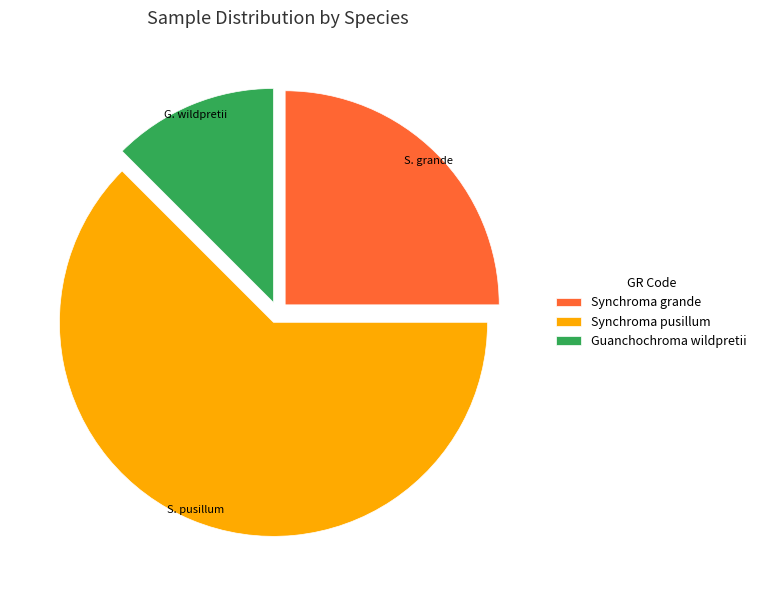

True or false: Guanchochroma wildpretii accounts for 12% of the total.

True